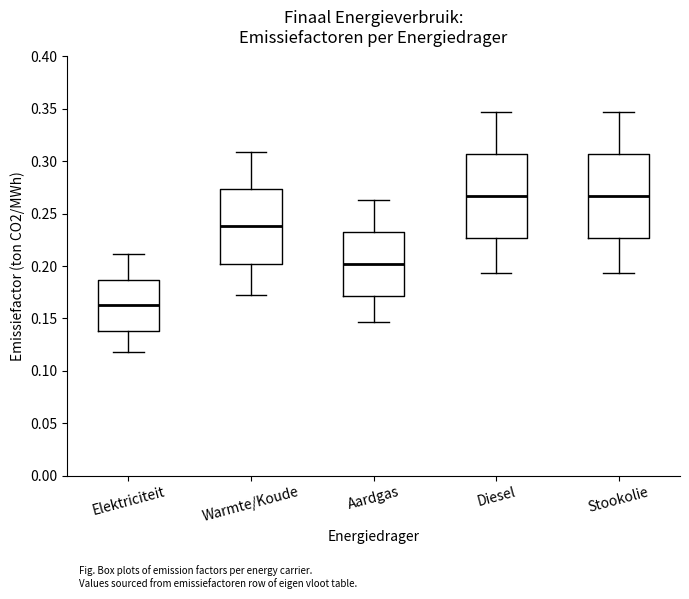

Which box has the lowest median line?

Elektriciteit